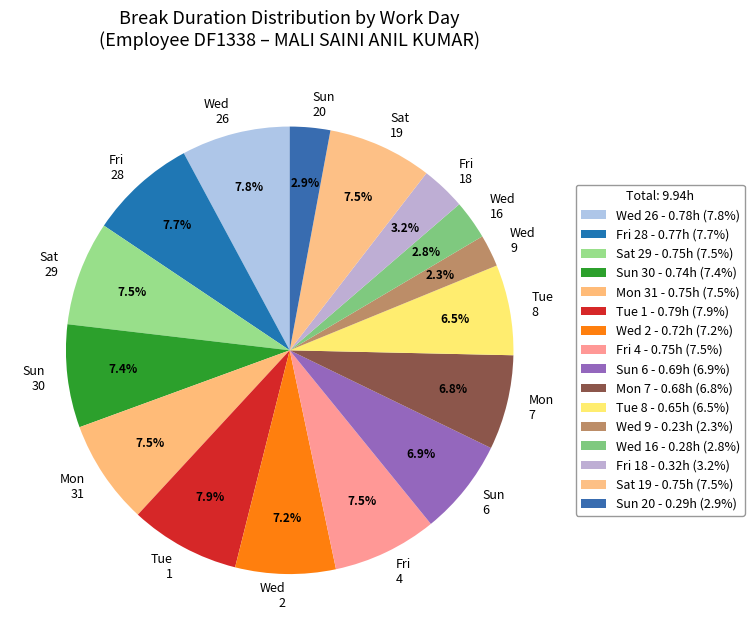

Is the sum of Wed 9 and Mon 31 greater than half?

No